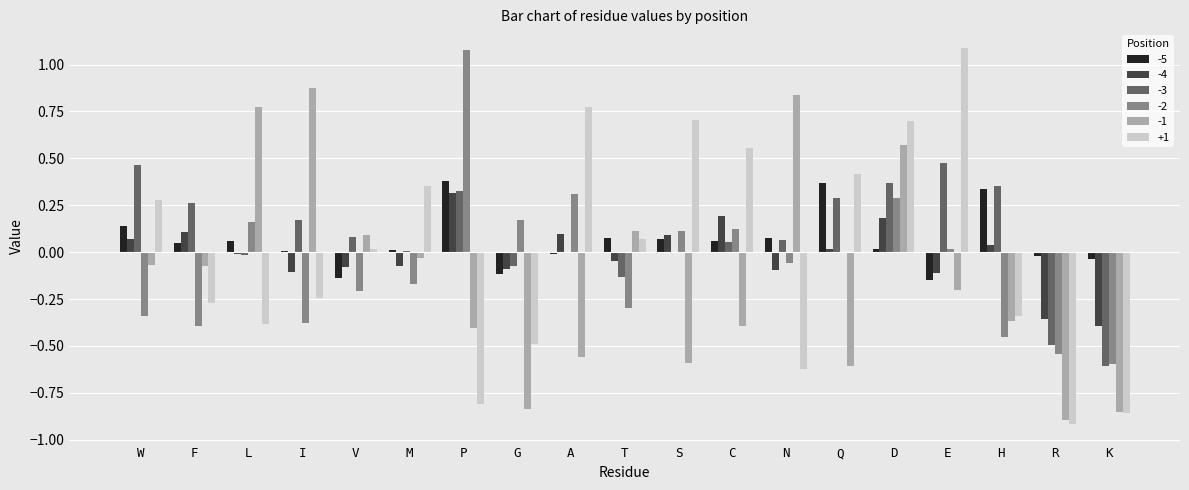

The +1 series shows -1.1 at N. True or false?

False